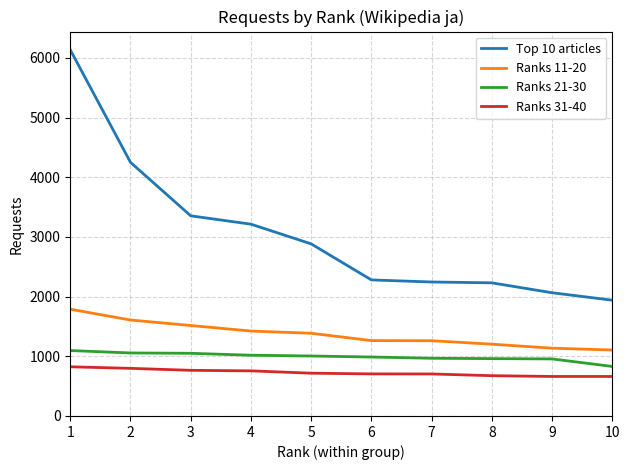

True or false: Ranks 21-30 and Ranks 31-40 intersect in this chart.

False